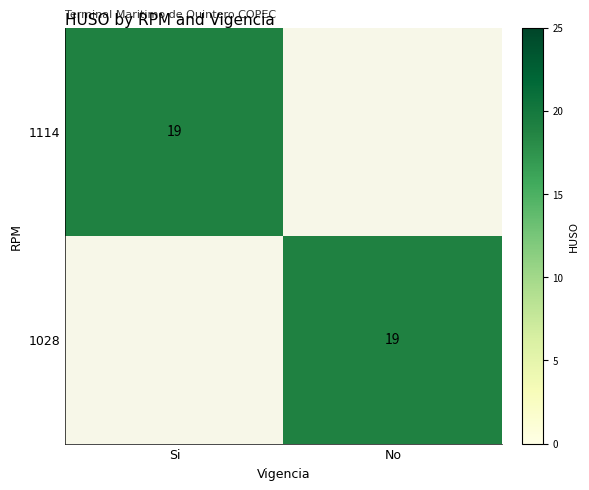

True or false: 1028 has a value of 10 at No.

False